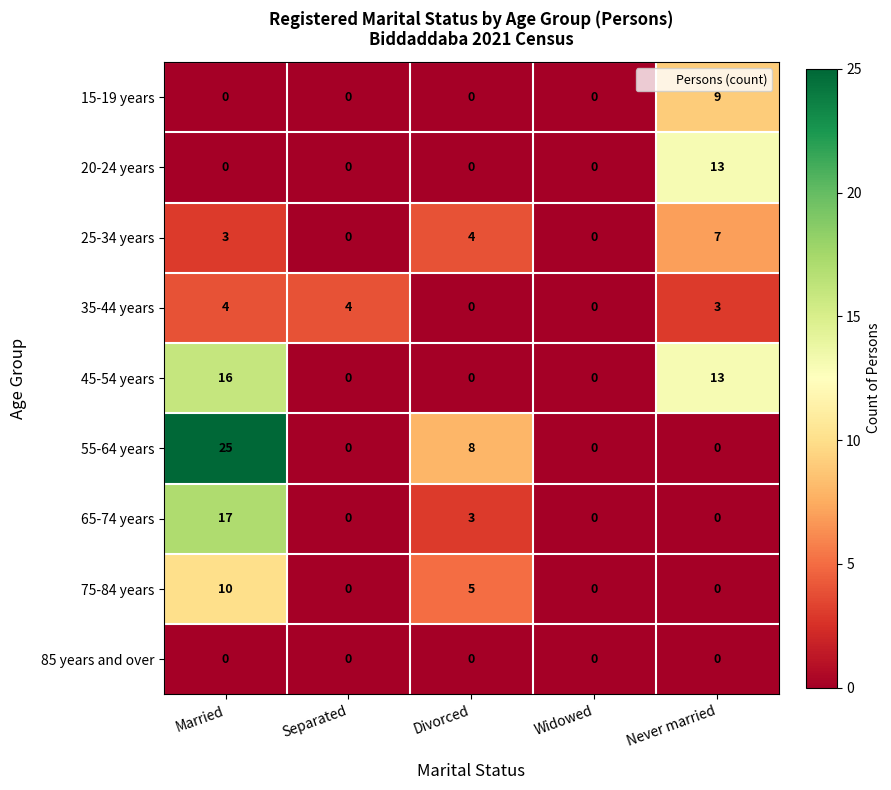

List the series in order of their peak value, highest first.

55-64 years, 65-74 years, 45-54 years, 20-24 years, 75-84 years, 15-19 years, 25-34 years, 35-44 years, 85 years and over